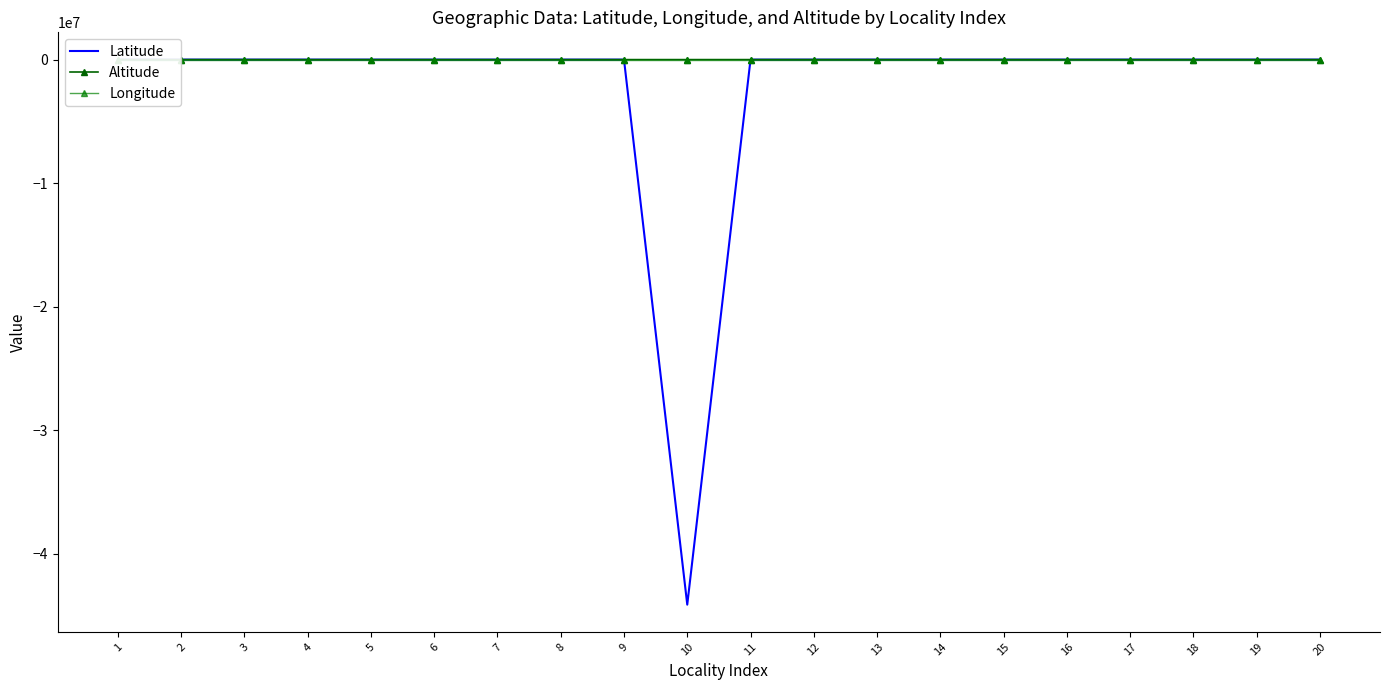

Reading right to left, what are all the values shown in this chart?

Latitude: 20=-3.8	19=-3.7	18=-3.5	17=-4.2	16=-4.3	15=-4.3	14=-4.1	13=-4.1	12=-4.1	11=-4.2	10=-44123885.0	9=-4.1	8=-4.0	7=-40.4	6=-4.1	5=-4.1	4=-4.4	3=-4.0	2=-3.4	1=-4.3
Altitude: 20=2325.0	19=321.0	18=21.0	17=1260.0	16=1168.0	15=308.0	14=1158.0	13=1218.0	12=1520.0	11=1170.0	10=1083.0	9=731.0	8=800.0	7=1259.0	6=880.0	5=1357.0	4=182.0	3=942.0	2=1200.0	1=1500.0
Longitude: 20=-79.1	19=-79.9	18=-80.0	17=-79.6	16=-79.6	15=-80.1	14=-79.6	13=-79.6	12=-79.7	11=-79.6	10=-79.6	9=-79.8	8=-79.8	7=-79.4	6=-79.8	5=-79.3	4=-80.3	3=-79.7	2=-79.5	1=-79.3